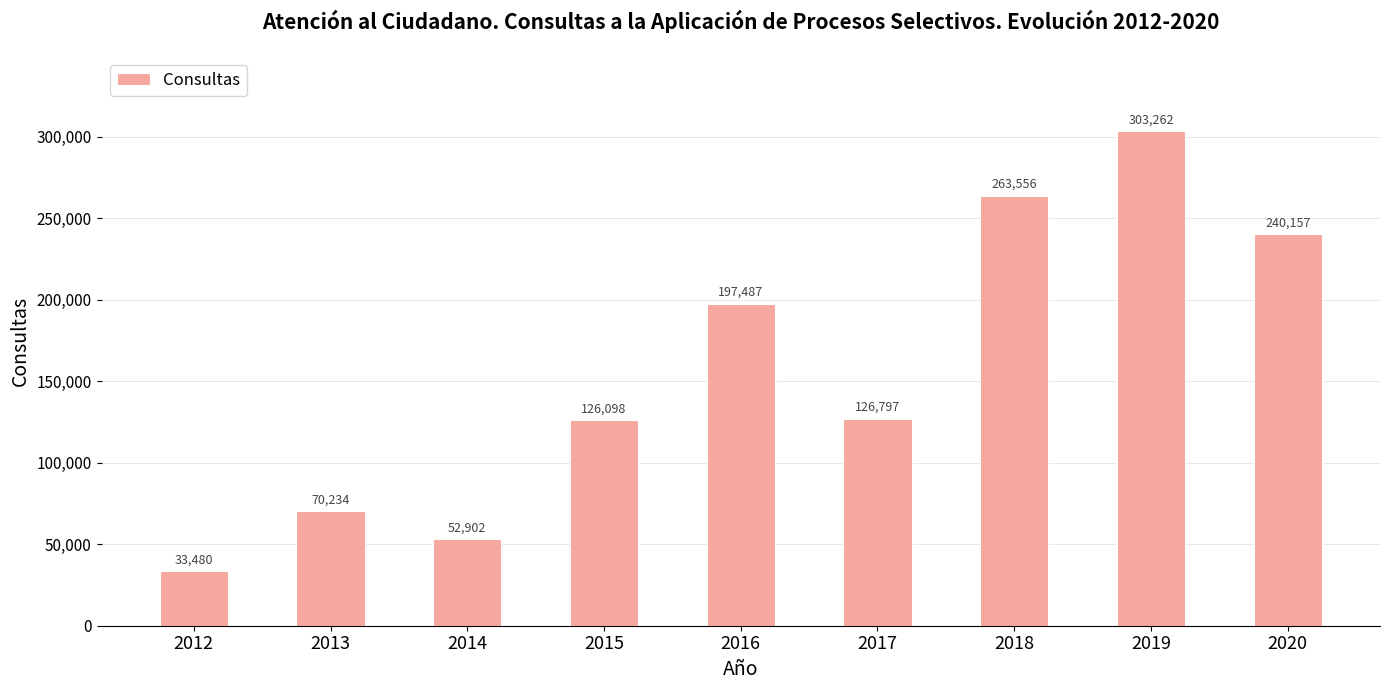

The chart shows a value of 226219 at 2015. True or false?

False